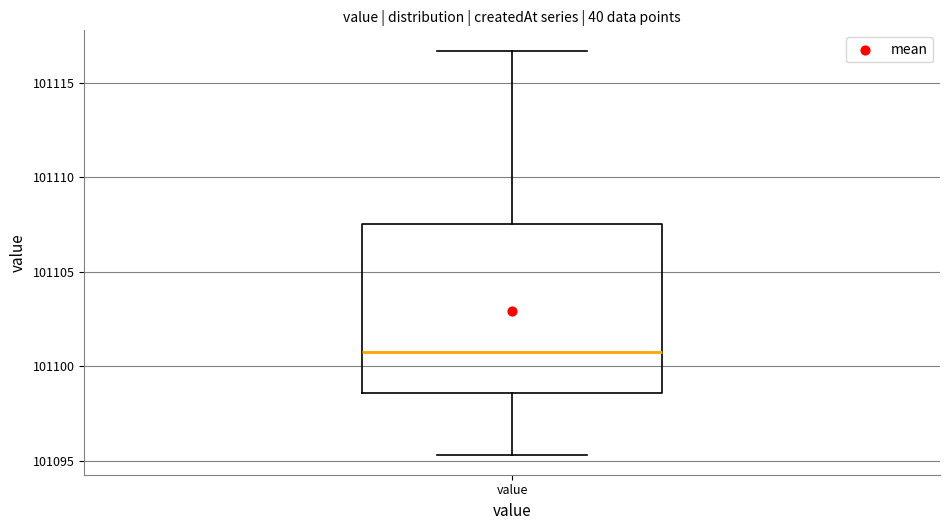

Where is the upper edge of the box for value on the y-axis? The values are not printed on the chart, so give them approximately, as read against the axis.

101107.5